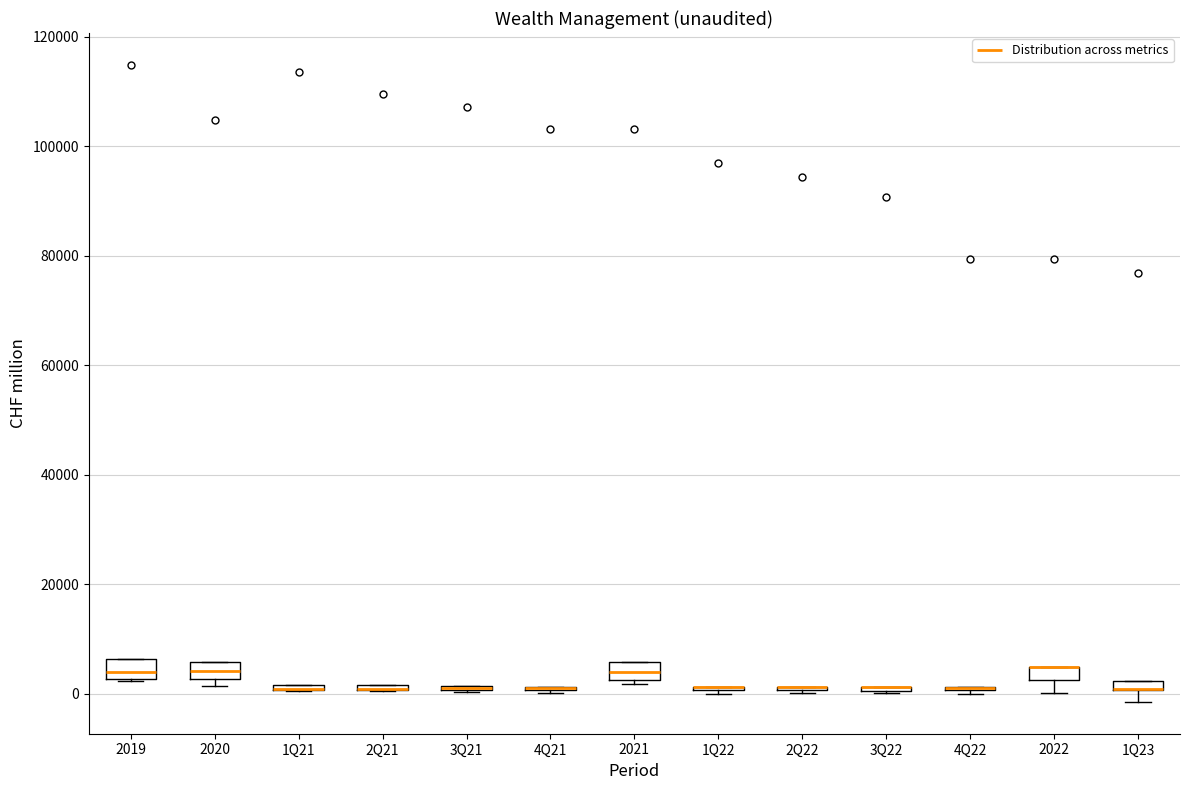

Where does the lower whisker of the box for 2022 end on the y-axis? The values are not printed on the chart, so give them approximately, as read against the axis.

0